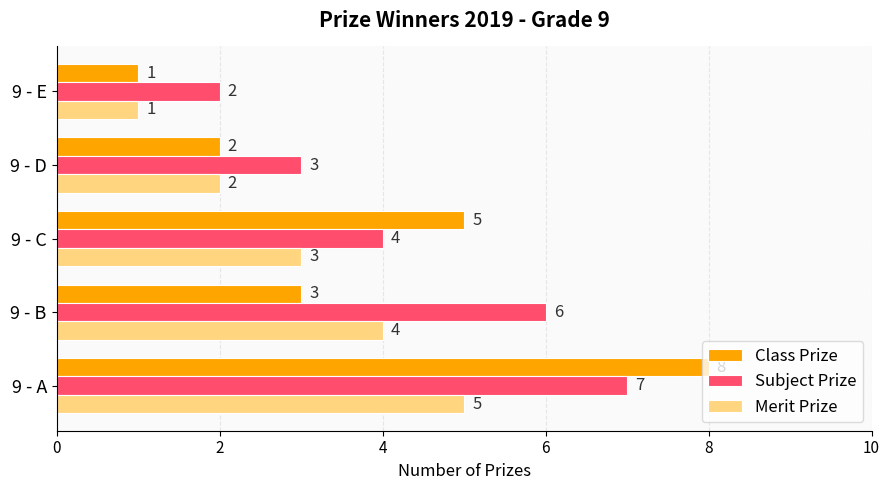

Which series has the largest total across all categories?

Subject Prize